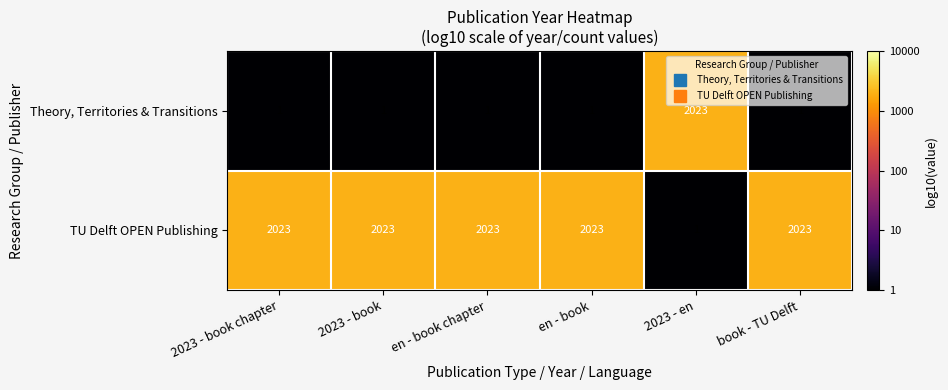

What is the difference between the highest and lowest values at book - TU Delft?

2022